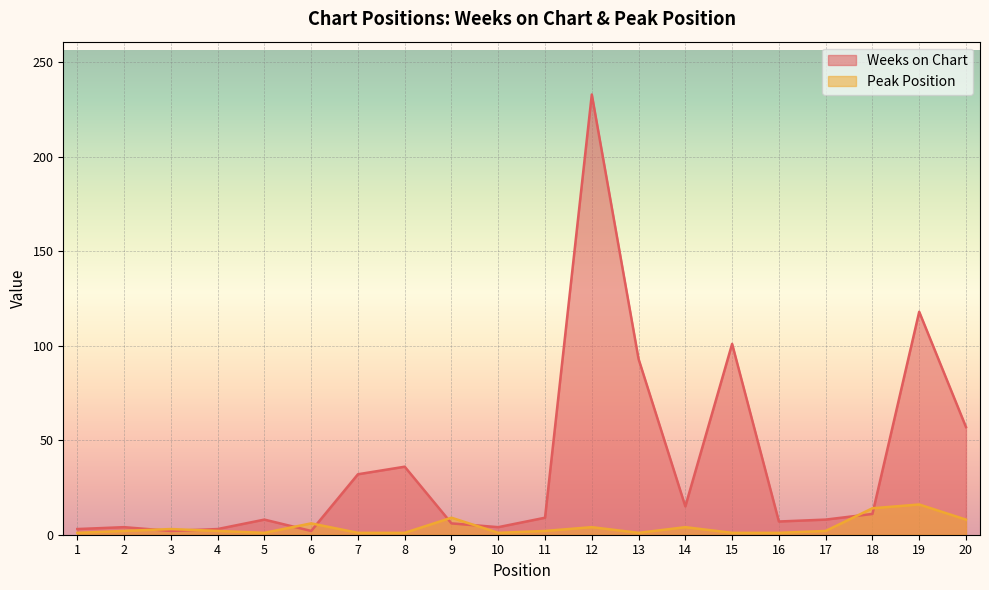

Is it true that Peak Position equals 2 at 2?

True